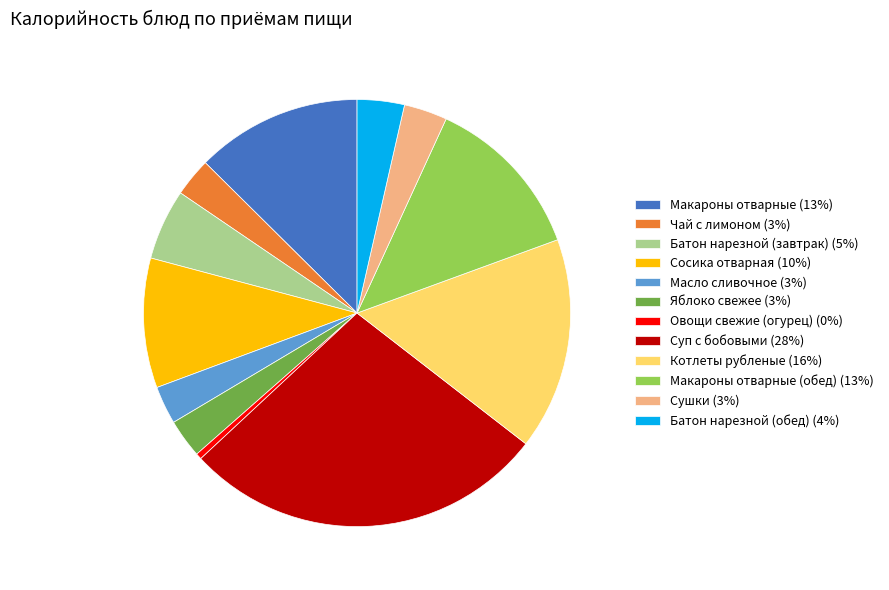

Approximately how many times larger is the value at Батон нарезной (завтрак) (5%) compared to Чай с лимоном (3%)?

1.8